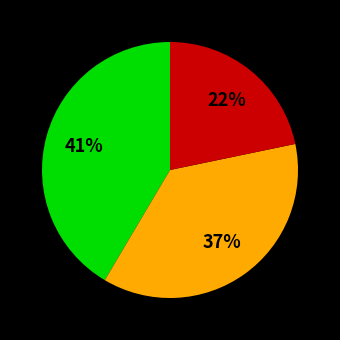

Is there a majority slice in this chart?

No